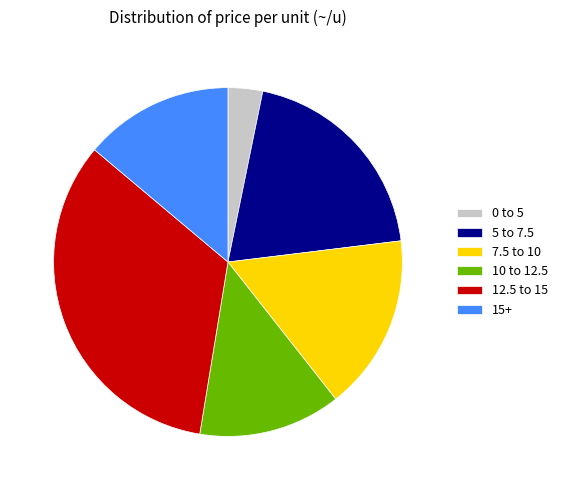

Which has a higher value, 15+ or 7.5 to 10?

7.5 to 10